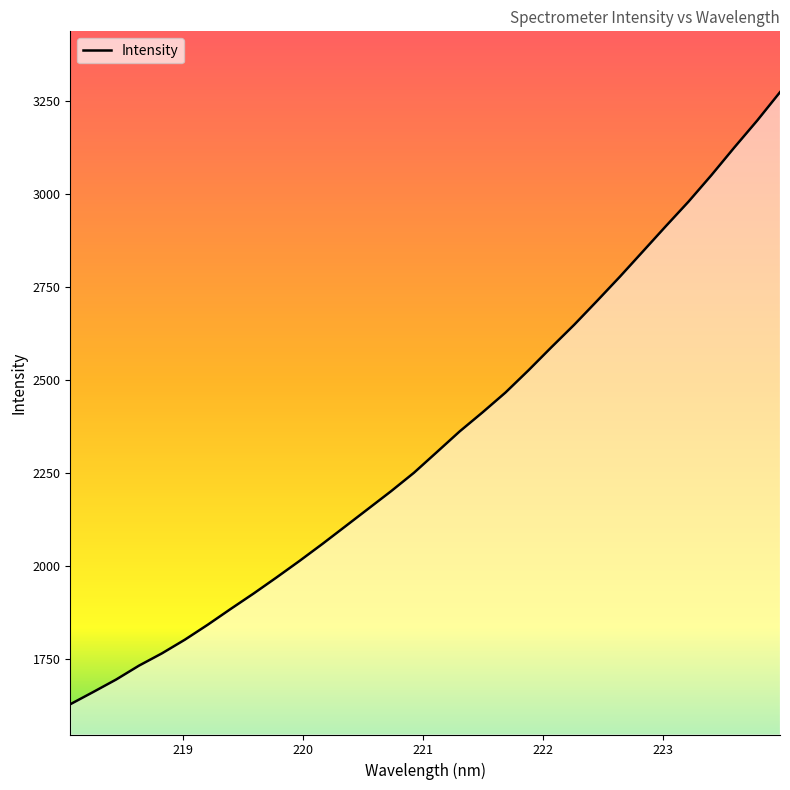

What is the minimum value shown in the chart?

1627.0